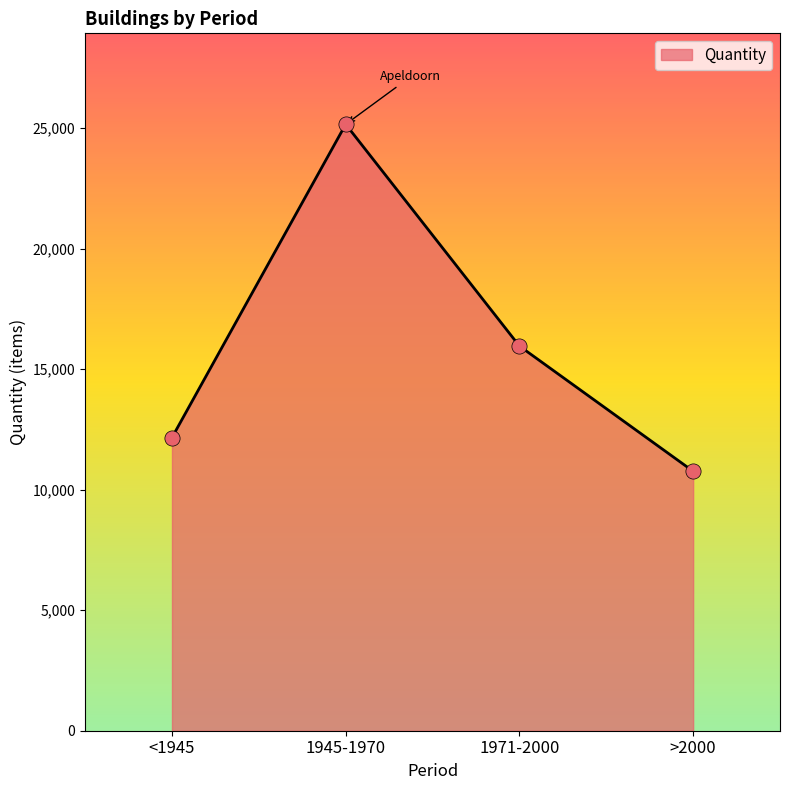

What is the ratio of the value at >2000 to the value at 1971-2000?

0.7